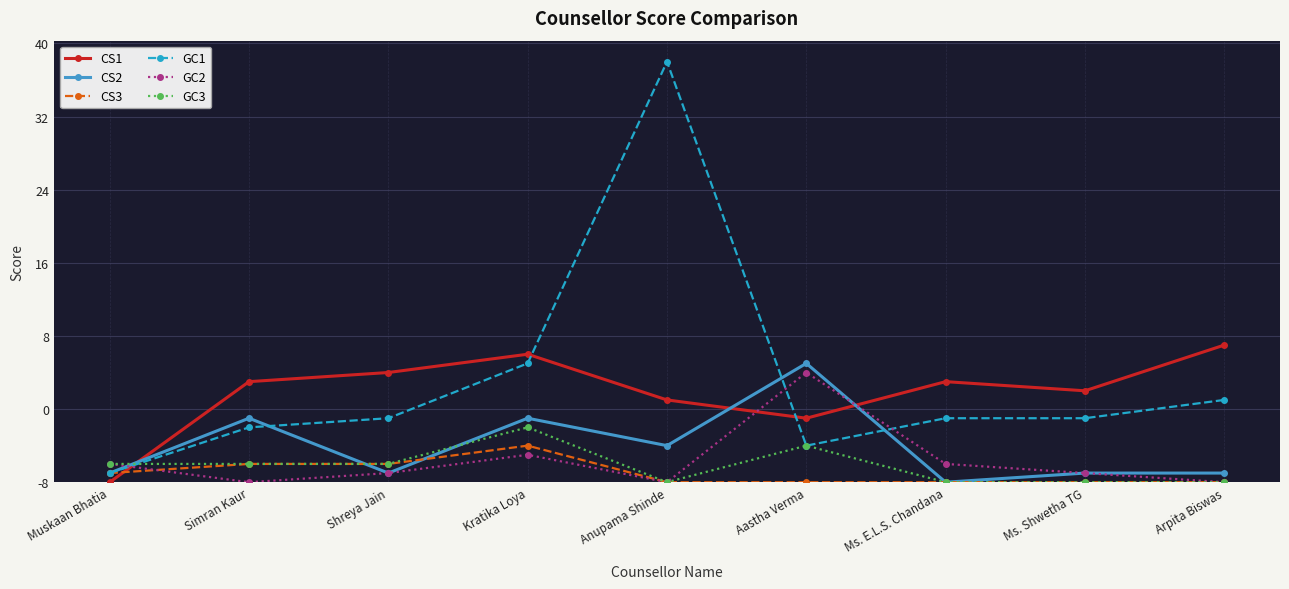

What is the difference between the CS2 values at Aastha Verma and Muskaan Bhatia?

12